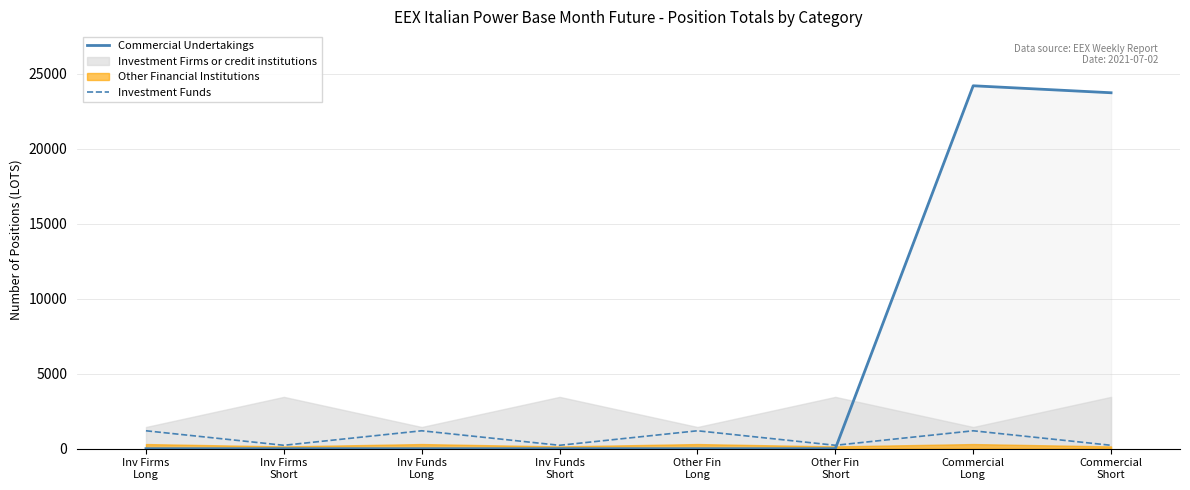

How many values in the Investment Funds series exceed 1193?

4